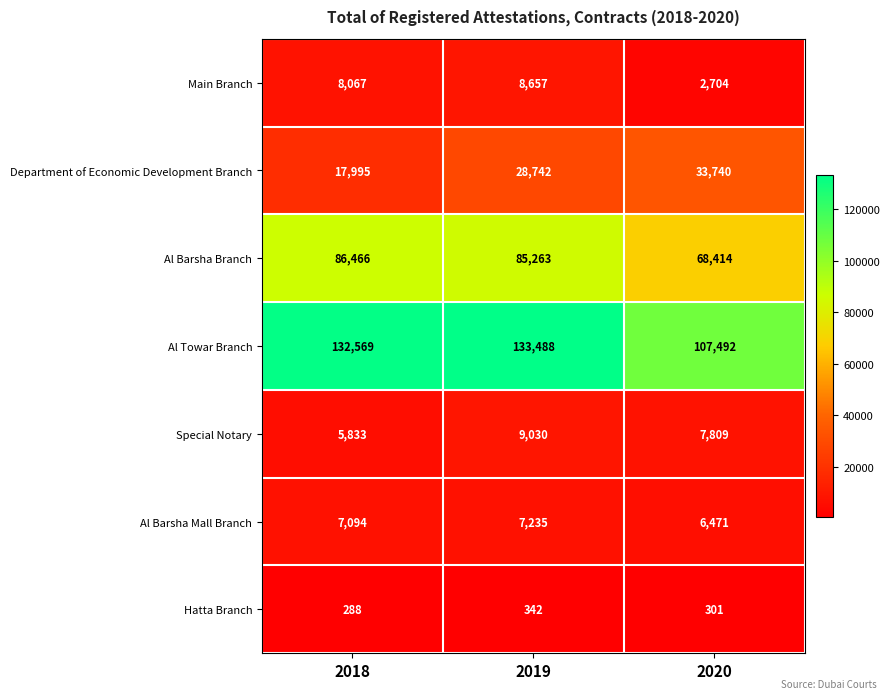

Which category has the highest value across all series?

2019